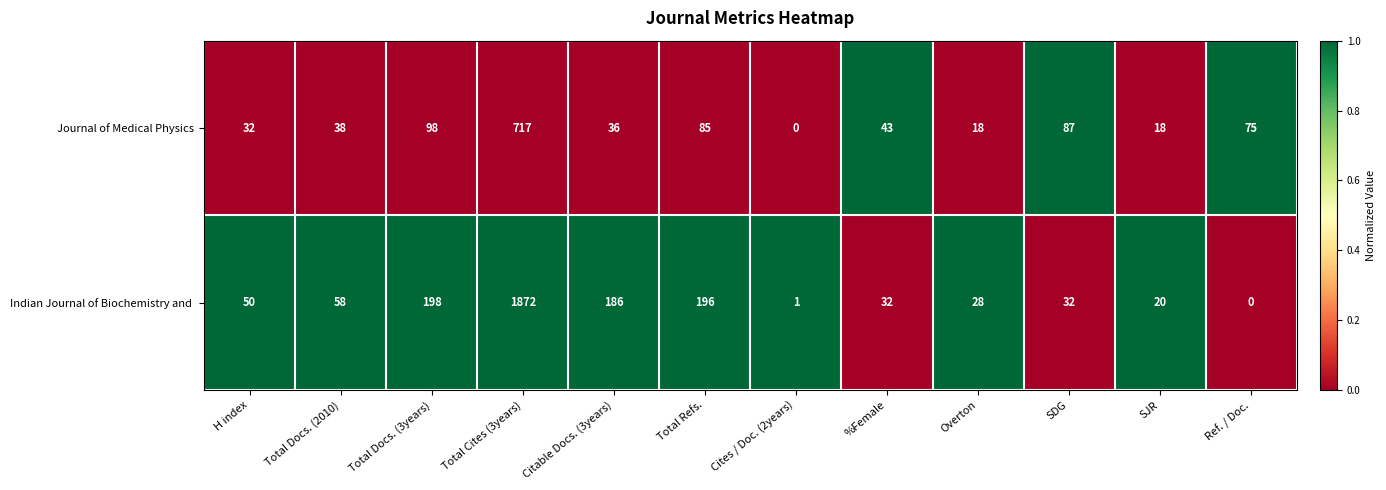

What is the difference between the Journal of Medical Physics values at Ref. / Doc. and SDG?

12